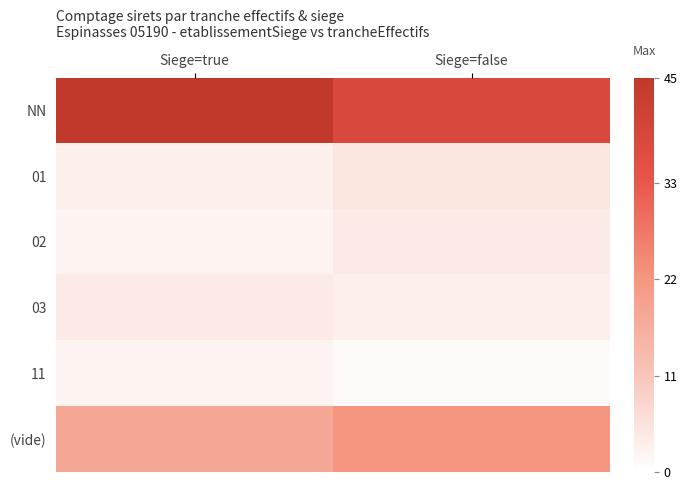

Count the number of data series in this chart.

6